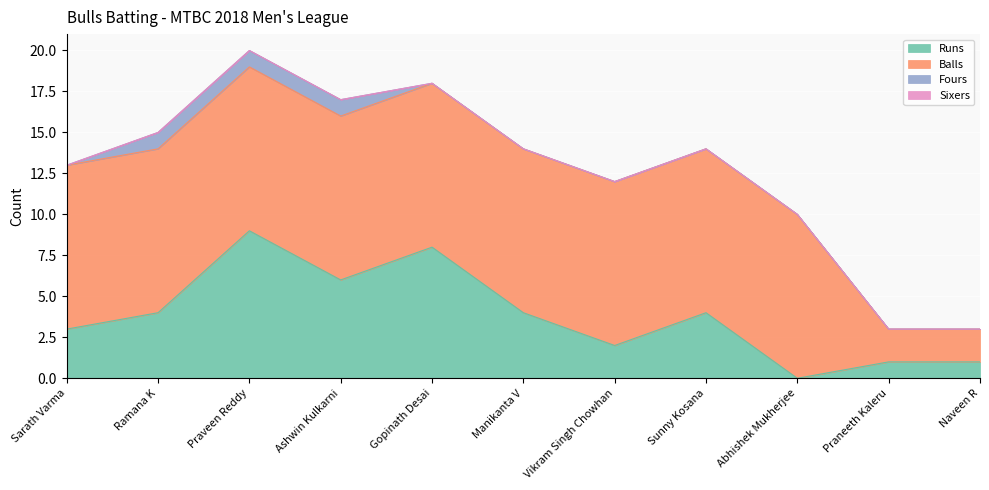

The Sixers series shows 0 at Gopinath Desai. True or false?

True